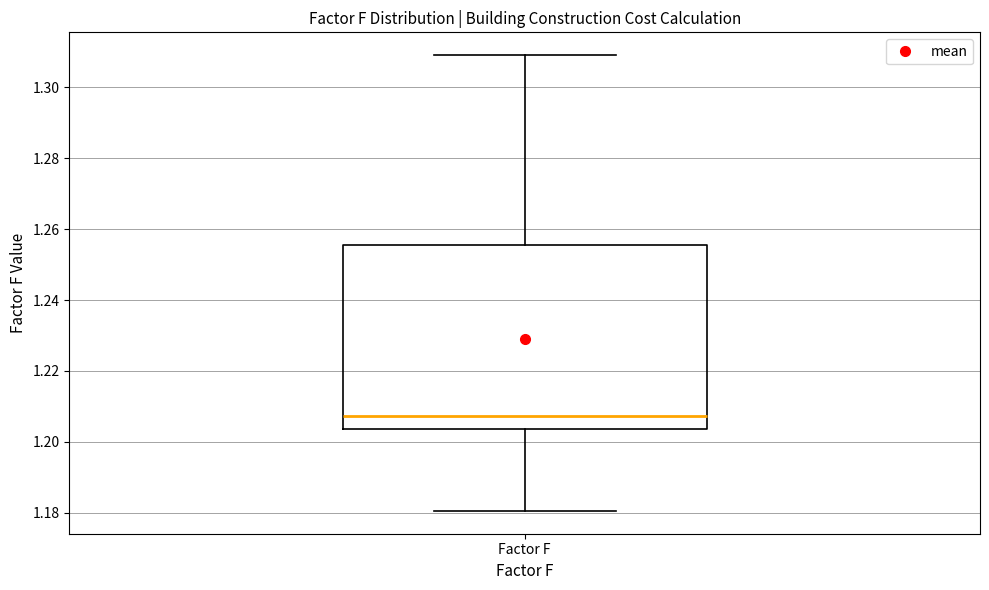

Where is the upper edge of the box for Factor F on the y-axis? The values are not printed on the chart, so give them approximately, as read against the axis.

1.256